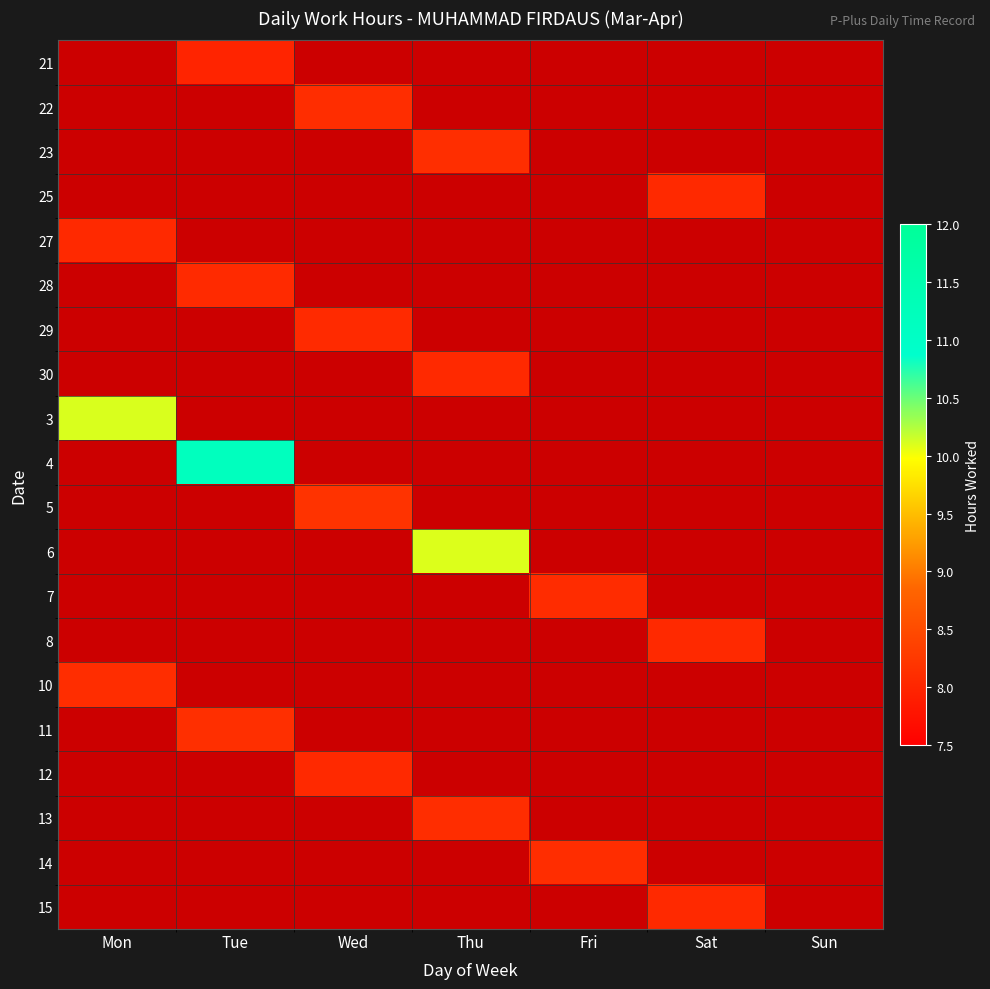

The 10 series shows 8.1 at Mon. True or false?

True